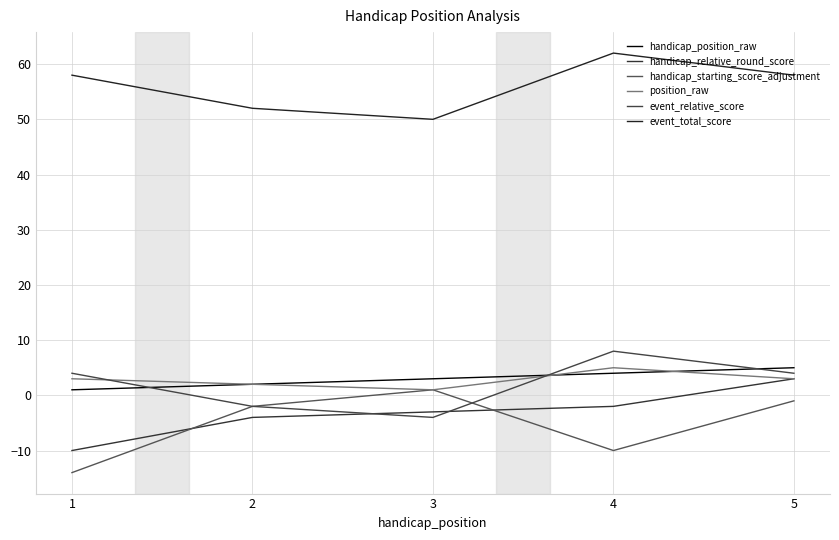

True or false: event_total_score has more than 0 points higher than both neighbors.

True